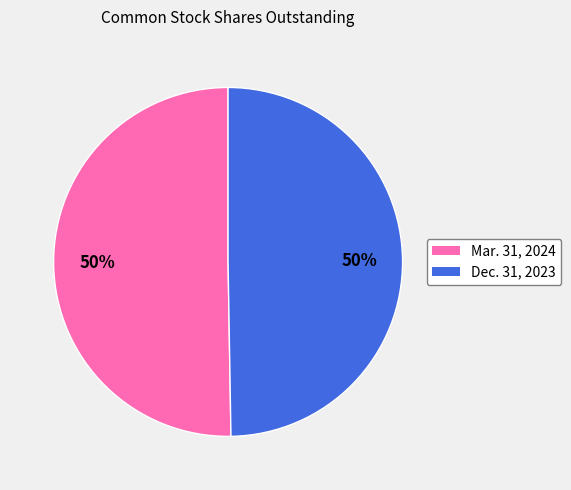

How many segments does this pie chart have?

2